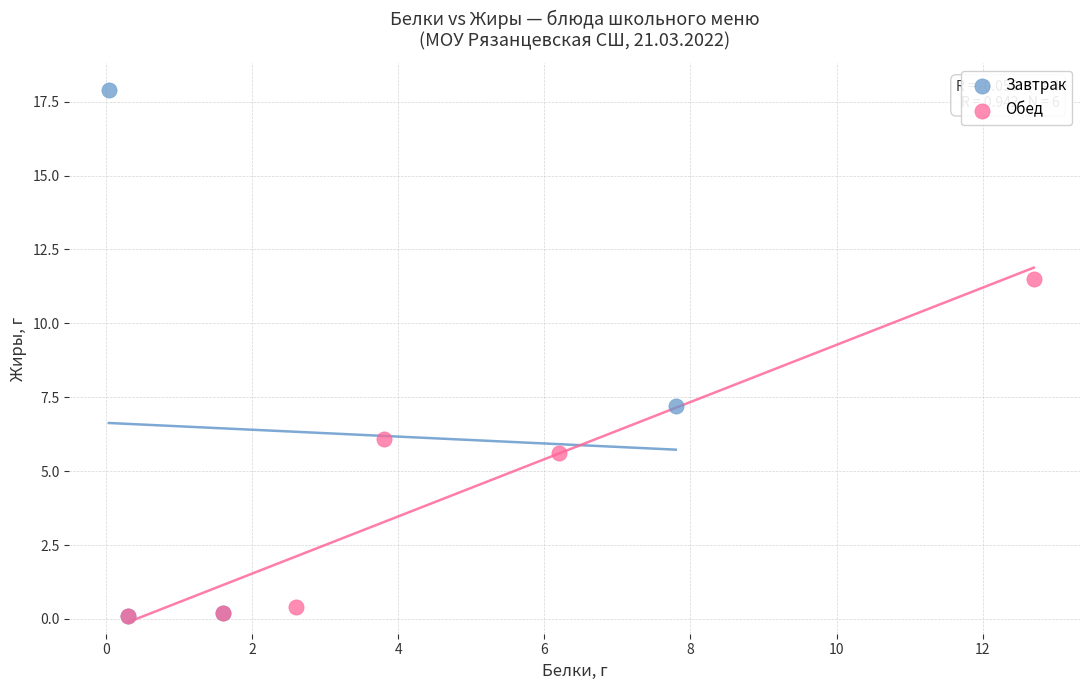

What are all the series names shown in the legend?

Завтрак, Обед